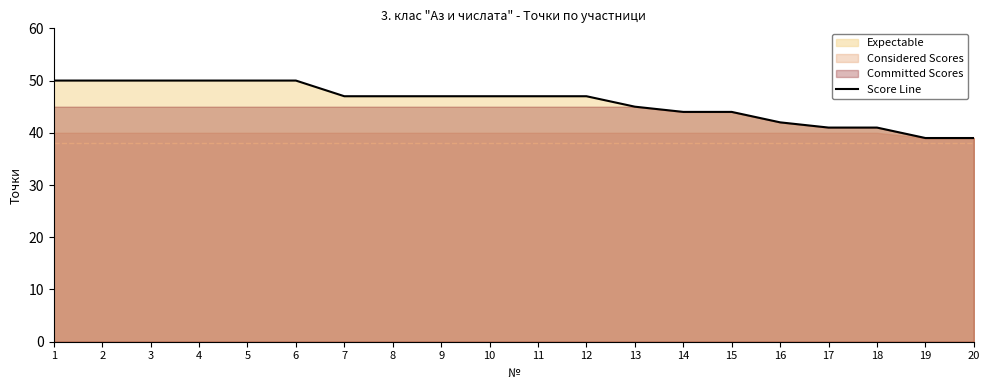

List the labels in order of value, largest first.

1, 2, 3, 4, 5, 6, 7, 8, 9, 10, 11, 12, 13, 14, 15, 16, 17, 18, 19, 20